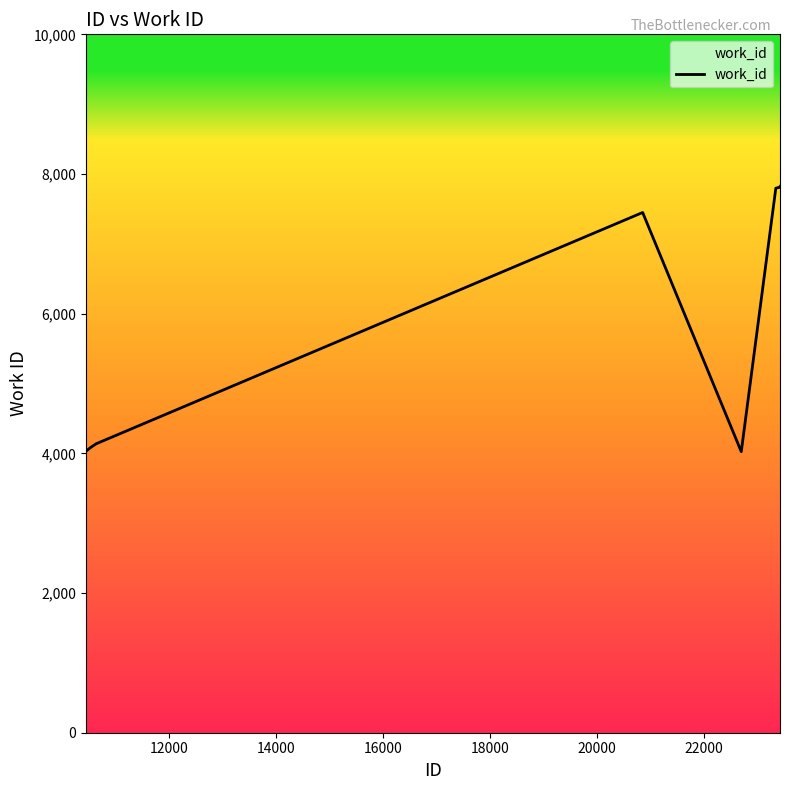

What is the difference between the maximum and minimum values?

3797